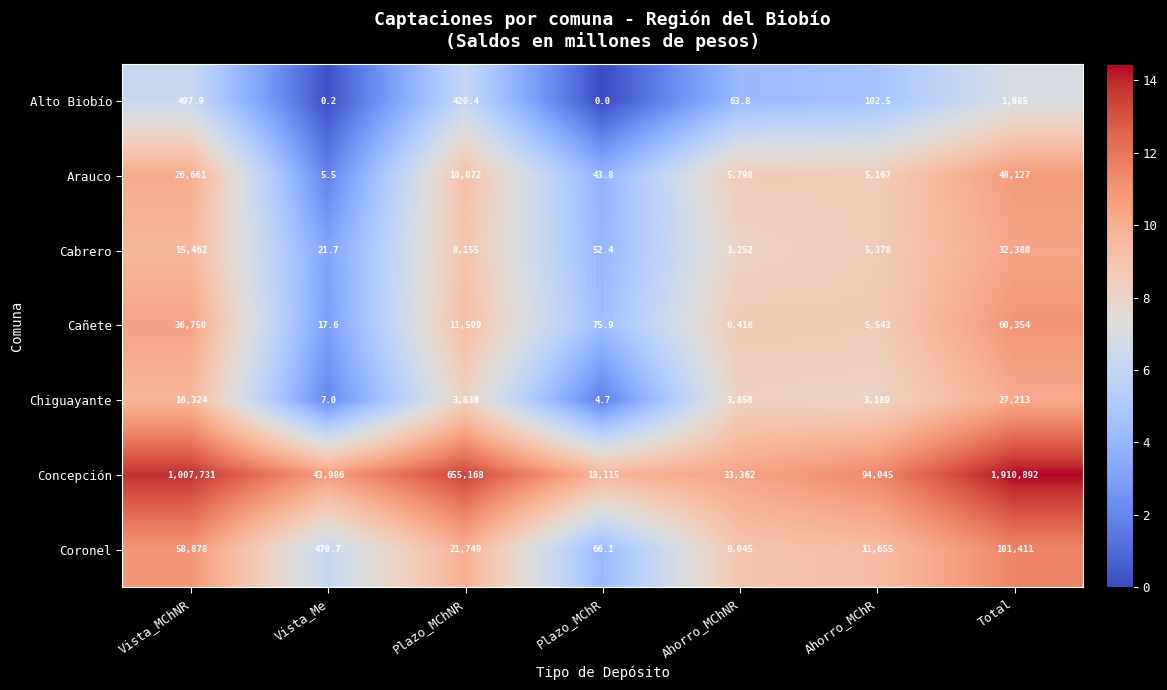

Which series has the widest spread of values?

Concepción